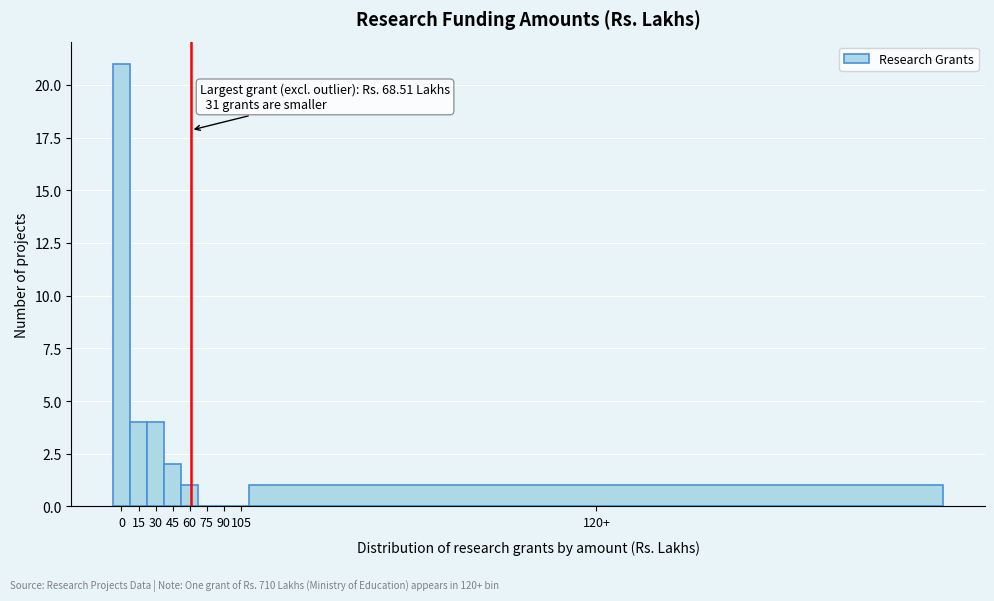

Reading right to left, extract all data points from this chart.

120+=1	105=0	90=0	75=0	60=1	45=2	30=4	15=4	0=21